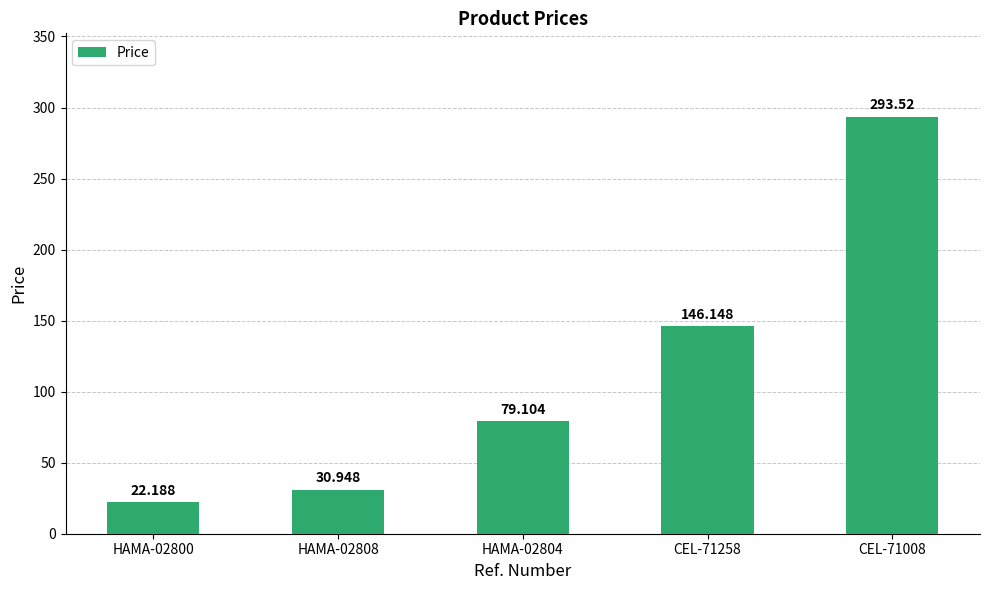

Are the bars grouped side by side (vs. stacked)?

No